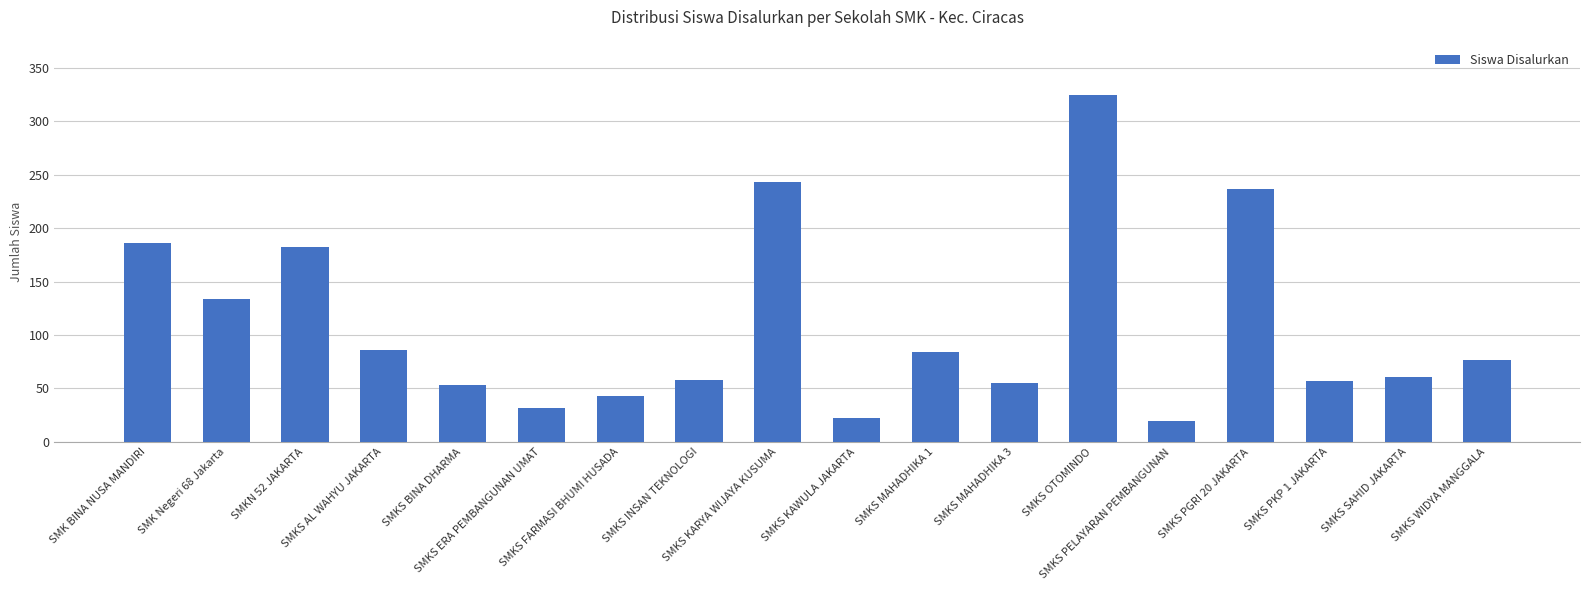

How many bars are there in total?

18